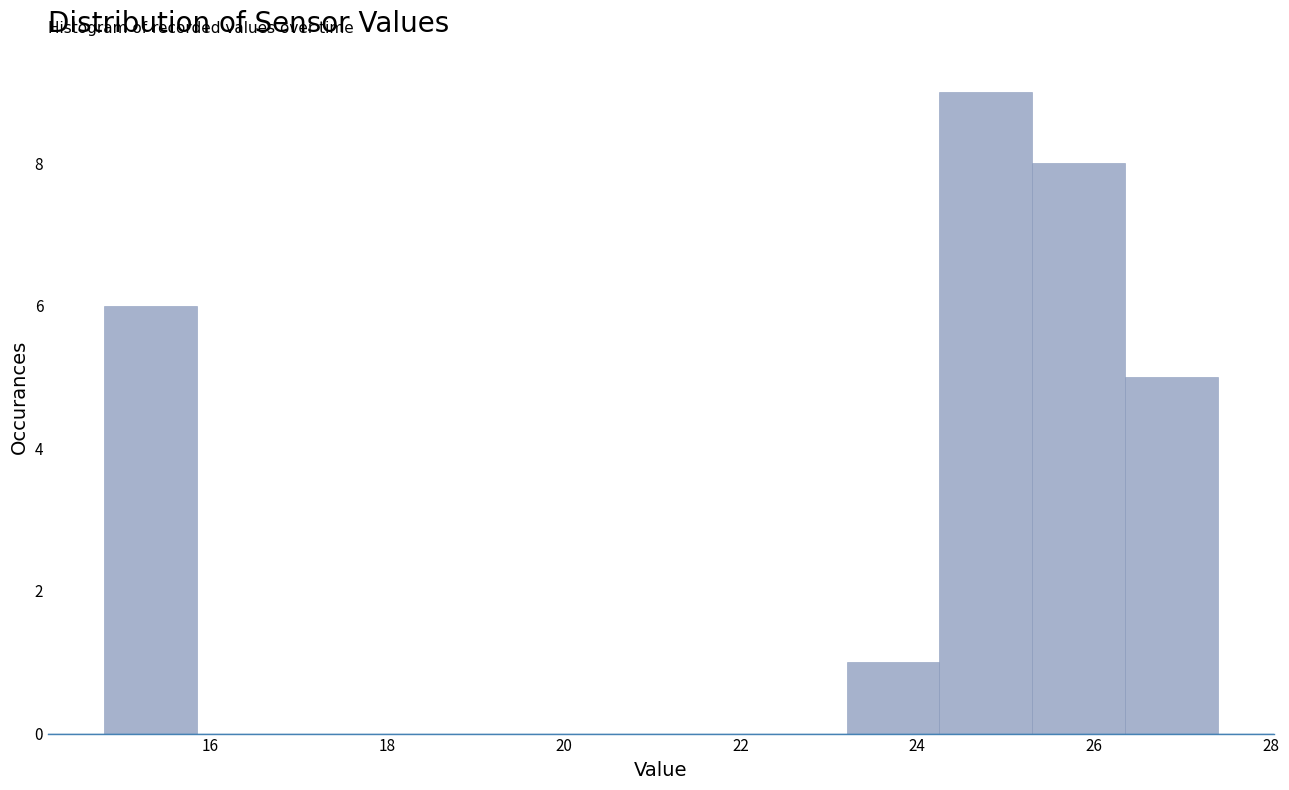

Reading left to right, transcribe this chart: for each bar, give the range it covers on the x-axis and its height. Neither the bar edges nor the heights are printed on the chart, so give them approximately, as read against the axes.

14.80 to 15.85: 6
15.85 to 16.90: 0
16.90 to 17.95: 0
17.95 to 19.00: 0
19.00 to 20.05: 0
20.05 to 21.10: 0
21.10 to 22.15: 0
22.15 to 23.20: 0
23.20 to 24.25: 1
24.25 to 25.30: 9
25.30 to 26.35: 8
26.35 to 27.40: 5